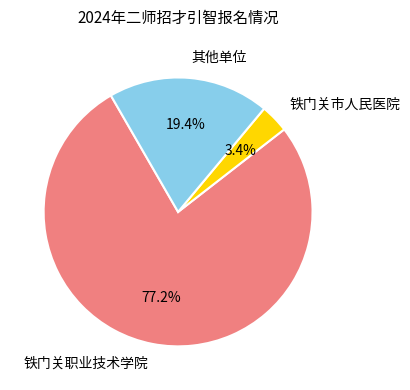

Is there any slice that represents more than half of the pie?

Yes